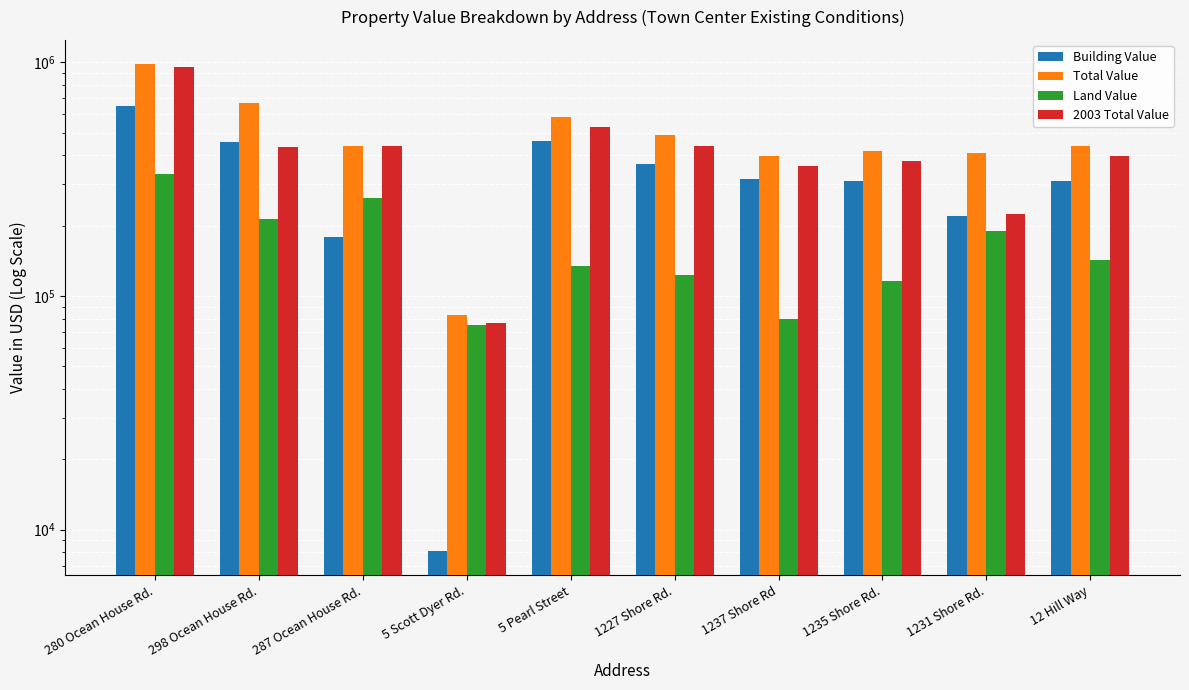

How many bars are there in total?

40